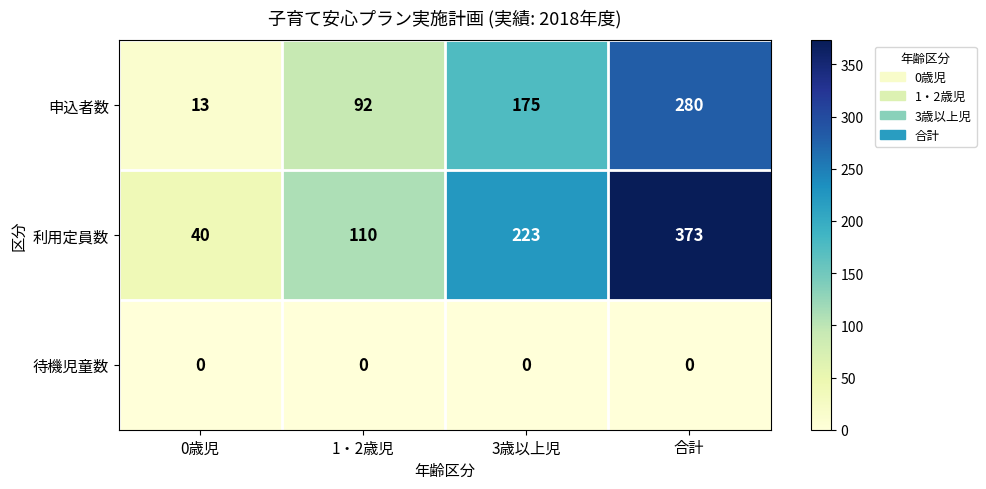

What is the greatest value displayed?

373